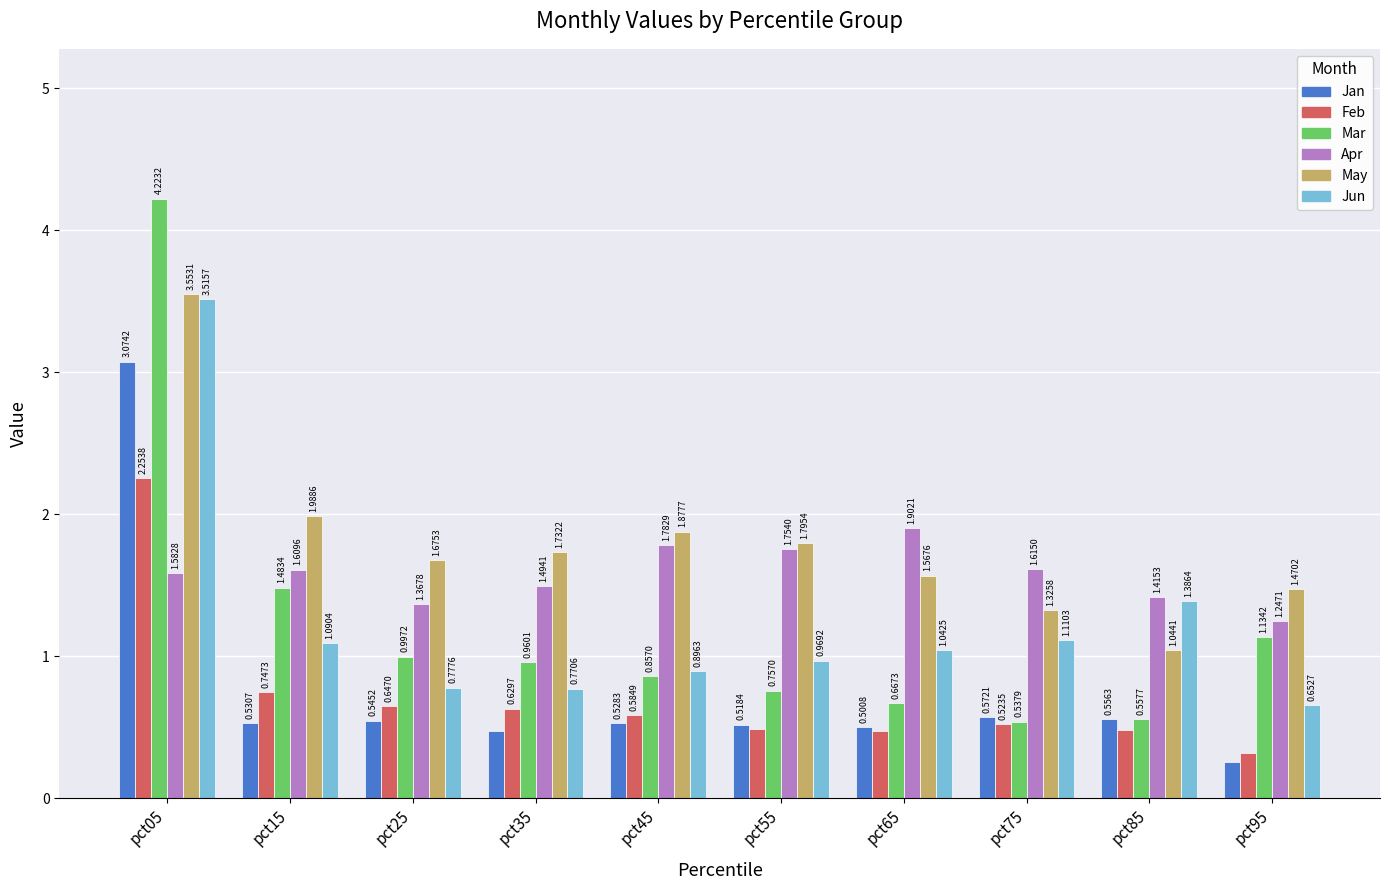

Is it true that Jan equals 0.7 at pct15?

False